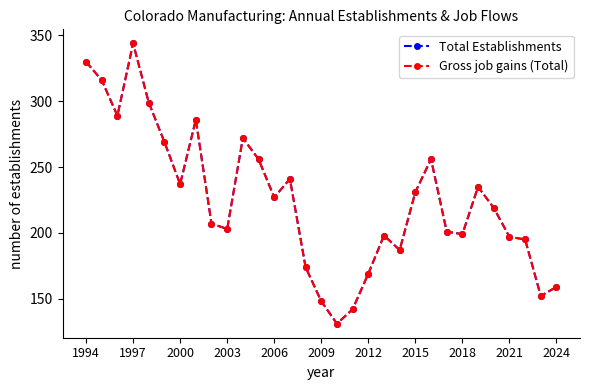

True or false: Total Establishments and Gross job gains (Total) cross at least once.

False